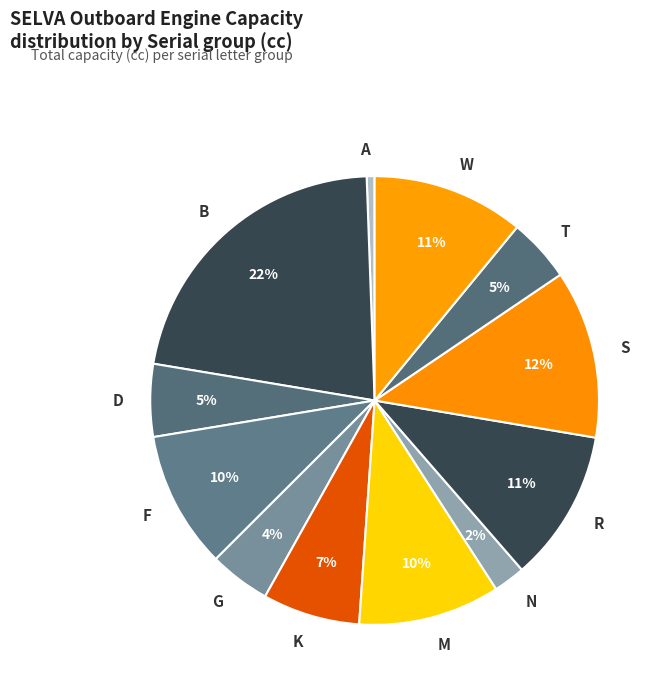

To the nearest percent, what percentage of the pie is R?

11%